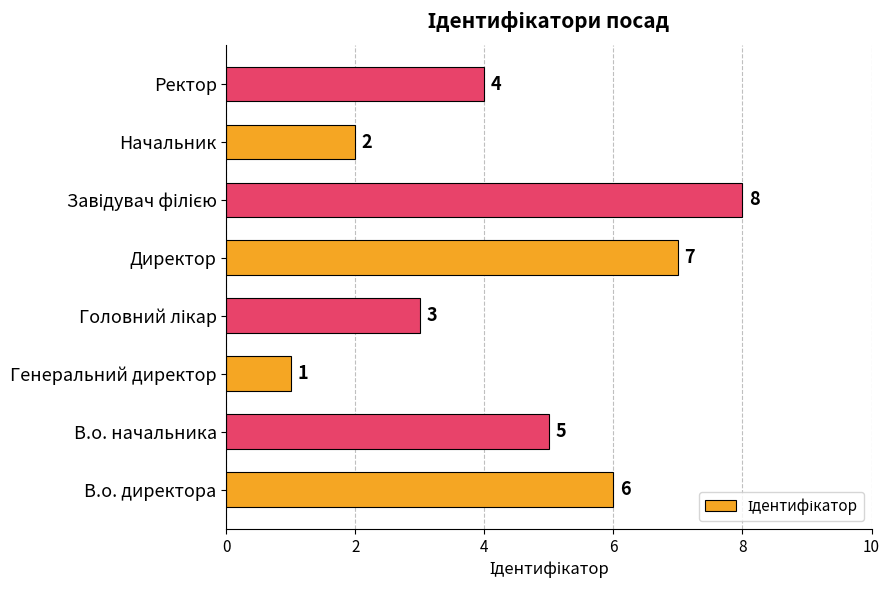

Which category has the lowest value across all series?

Генеральний директор